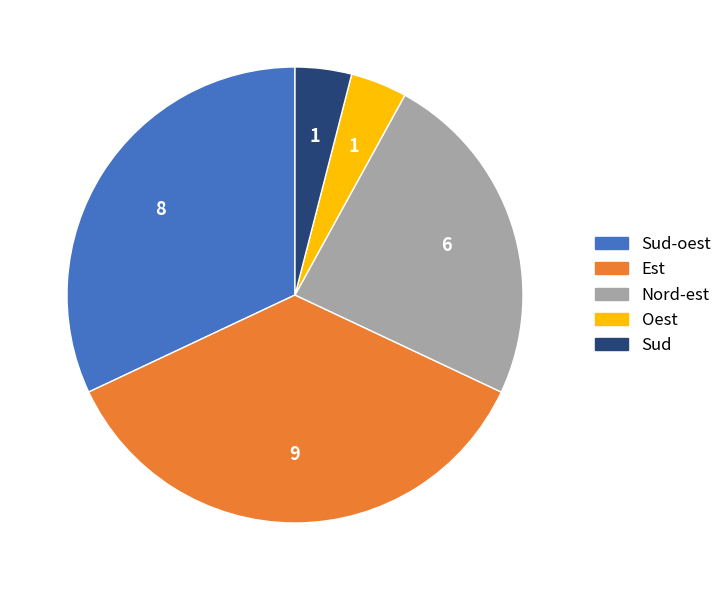

How many slices are in this pie chart?

5